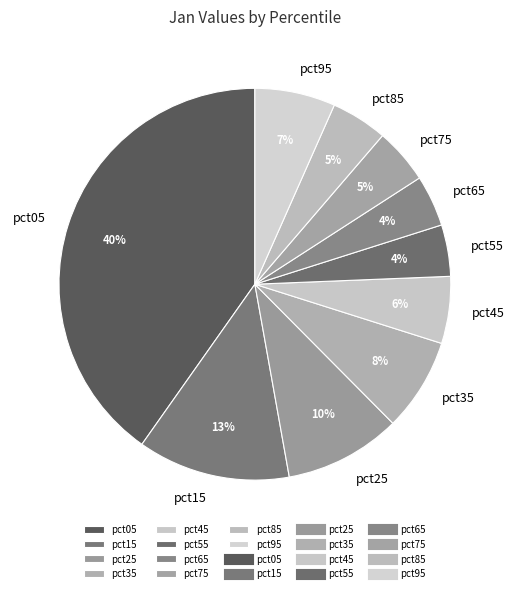

Is there any slice that represents more than half of the pie?

No